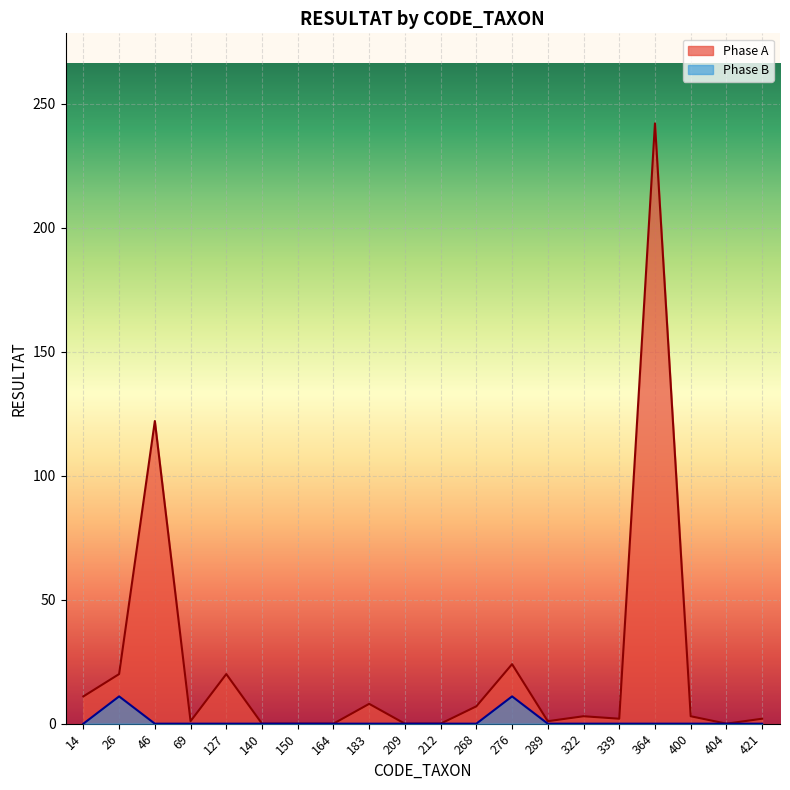

What is the maximum value for Phase A?

242